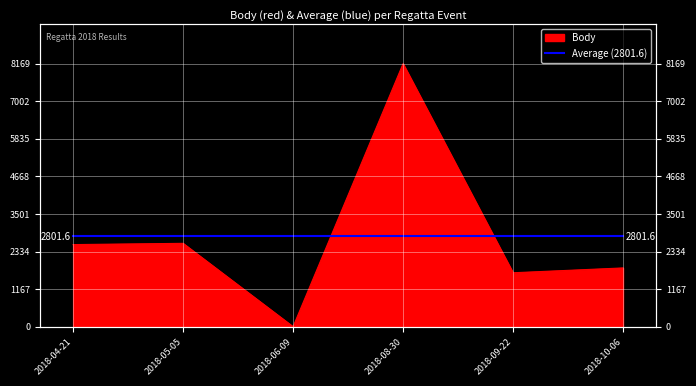

What is the value of the 2nd point from the left?

2589